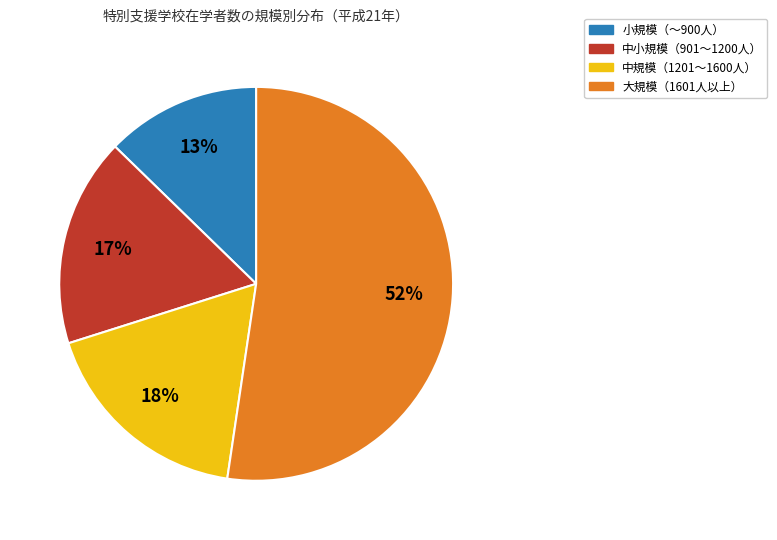

Does any single category account for the majority?

Yes